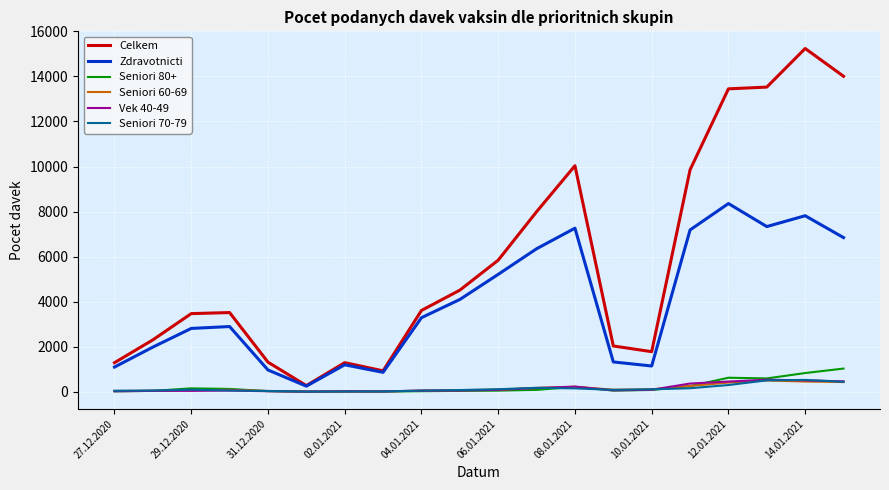

Which series has the largest total across all categories?

Celkem